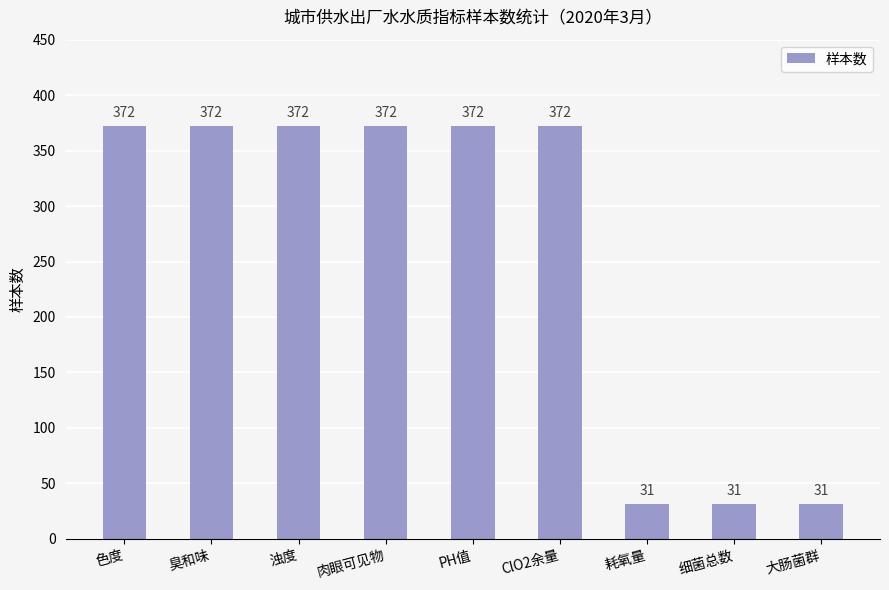

What is the value of the 5th bar from the left?

372